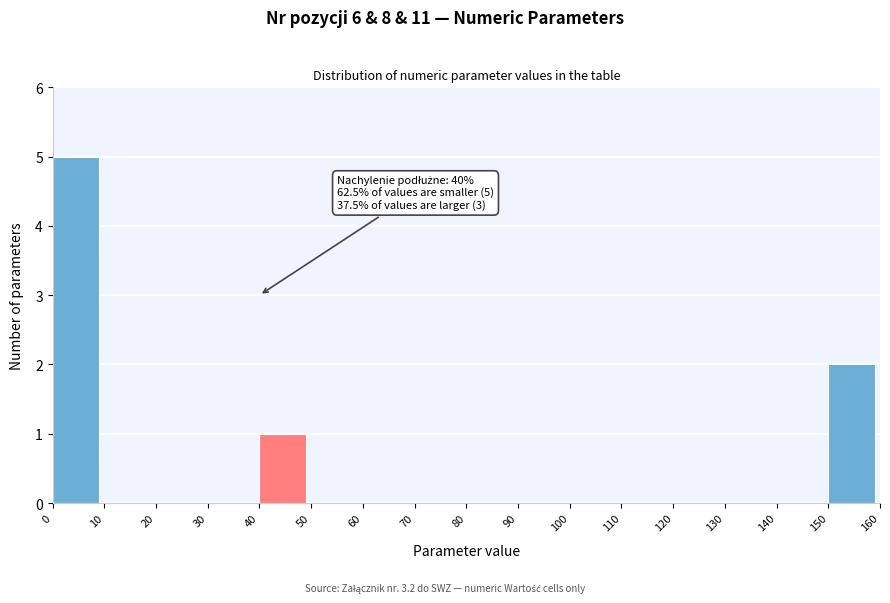

Which range on the x-axis has the tallest bar?

0 to 10